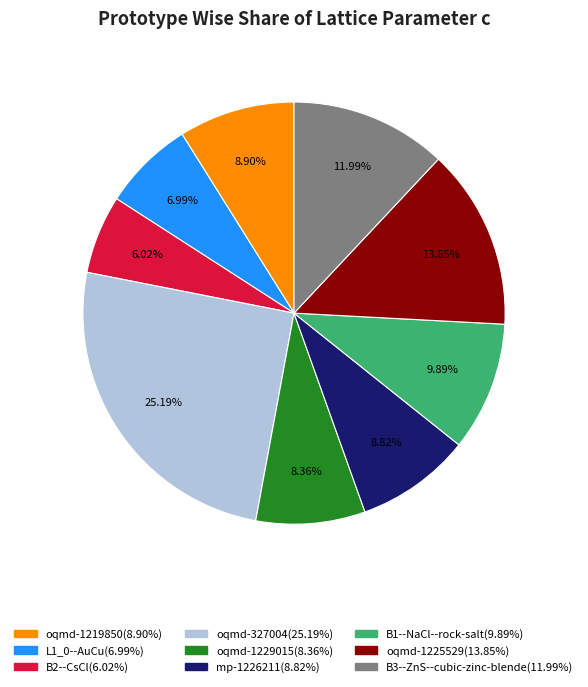

To the nearest percent, what portion does B1--NaCl--rock-salt represent?

10%